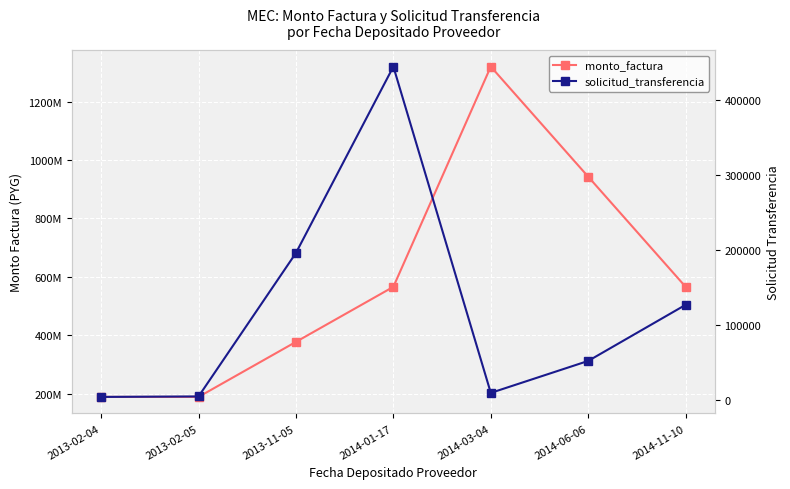

True or false: solicitud_transferencia and monto_factura cross at least once.

False